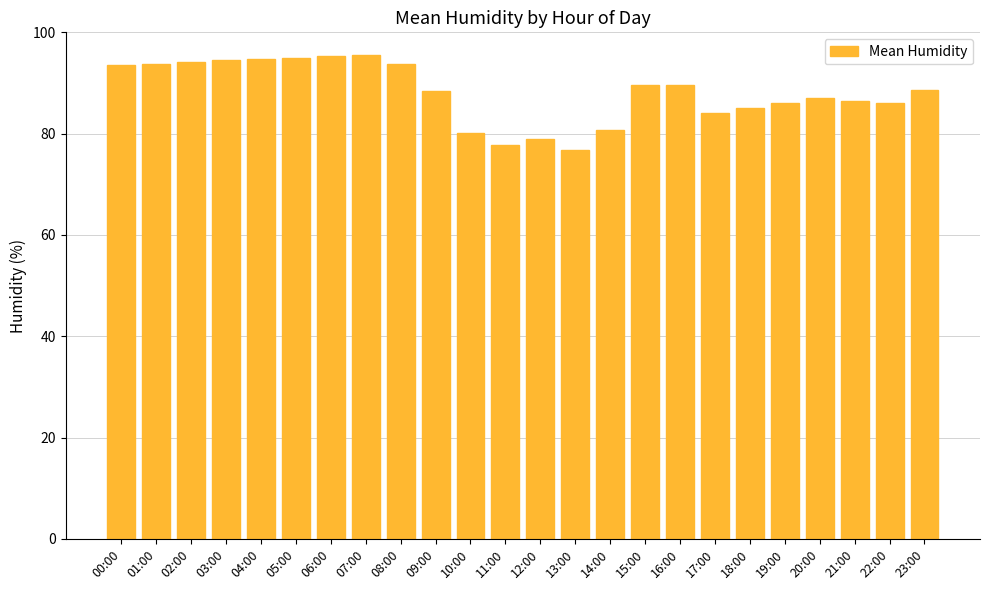

What is the label of the 5th bar from the left?

04:00